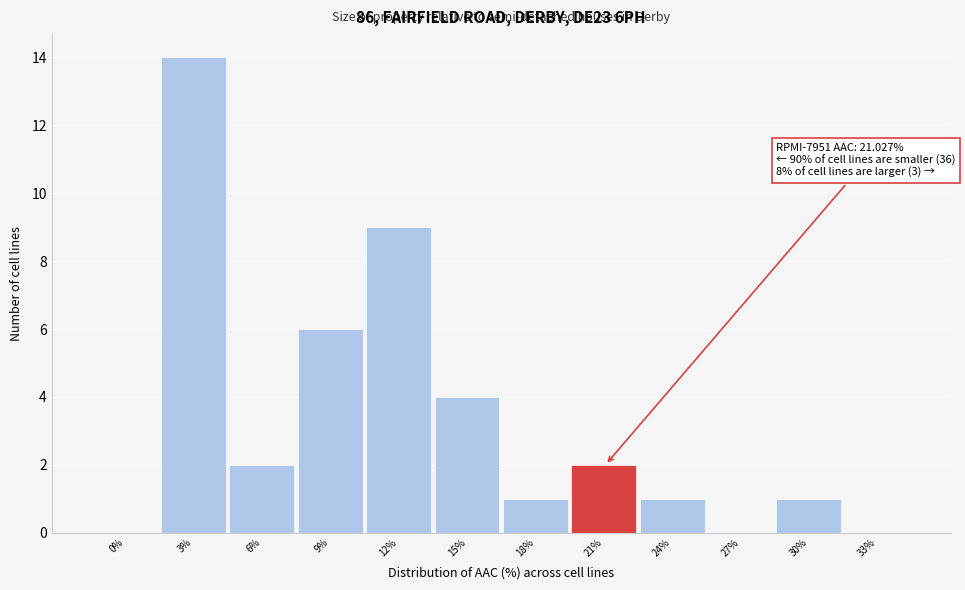

Reading left to right, what are all the values shown in this chart?

0%=0	3%=14	6%=2	9%=6	12%=9	15%=4	18%=1	21%=2	24%=1	27%=0	30%=1	33%=0